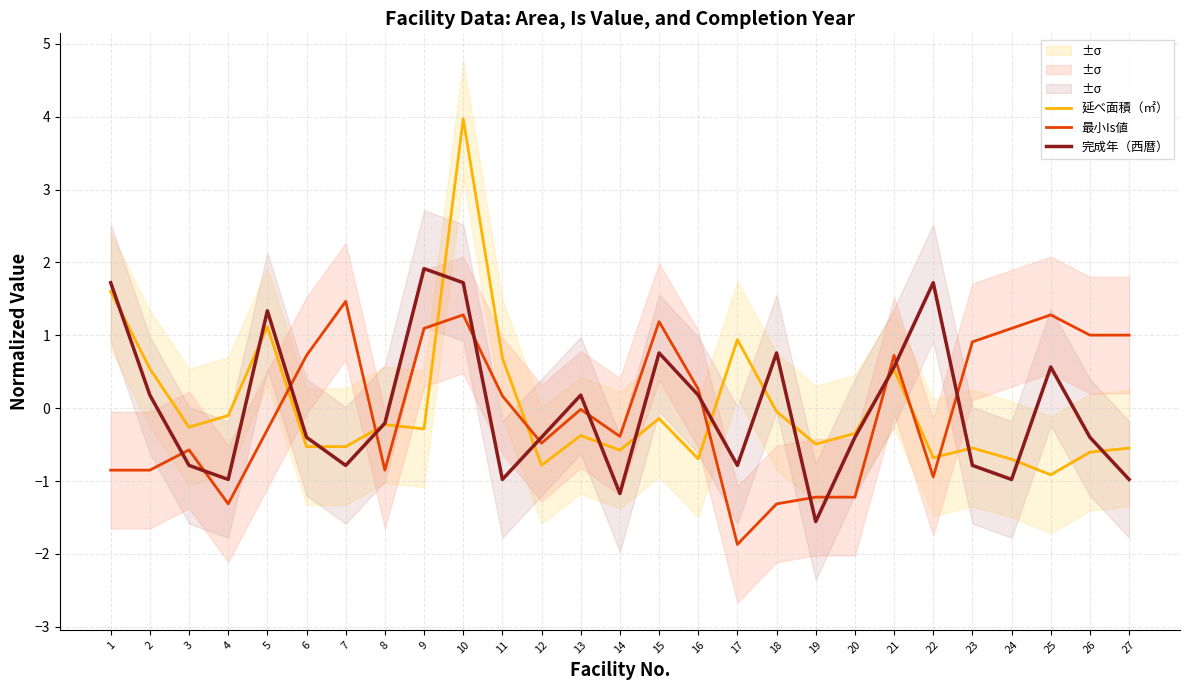

How many data points in 完成年（西暦） are above 0?

12